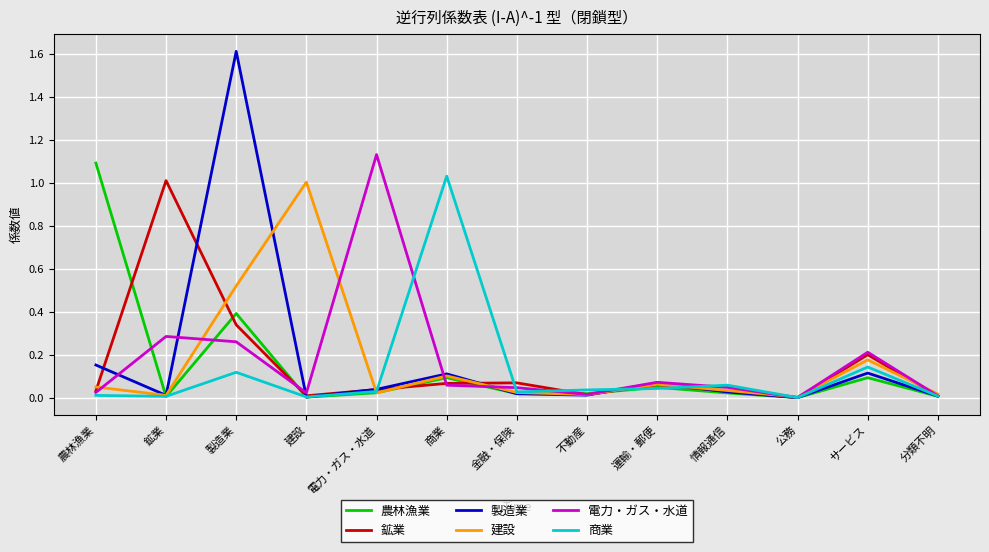

Count the number of categories in the chart.

13